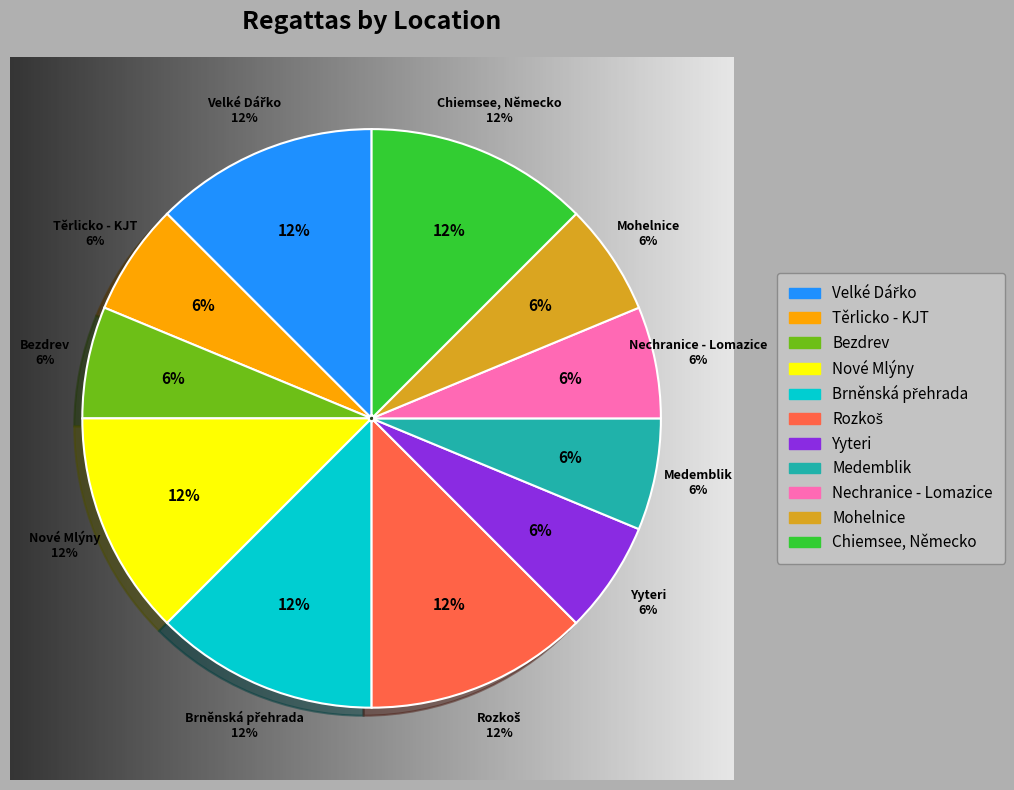

To the nearest percent, what portion does Těrlicko - KJT represent?

6%